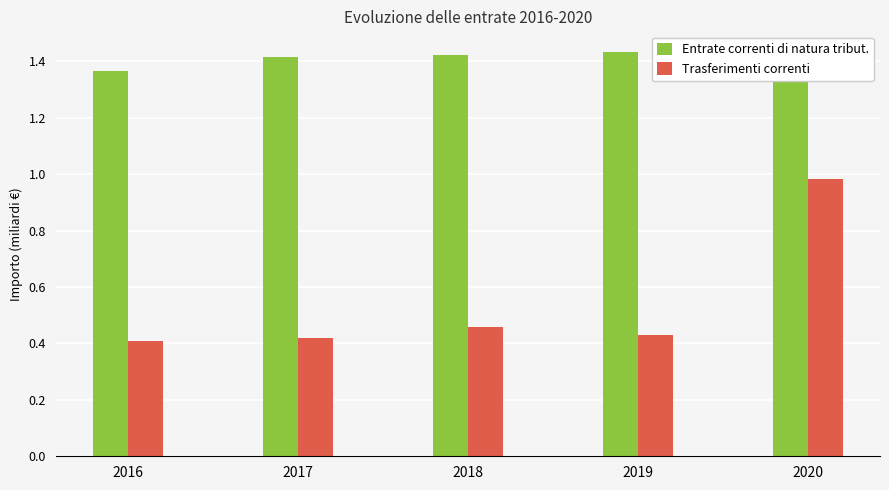

What is the greatest value displayed?

1.4